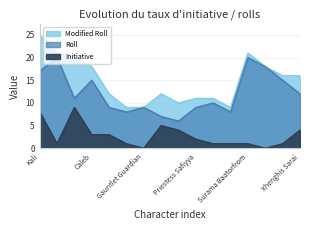

True or false: Roll has a value of 15 at Jason.

False